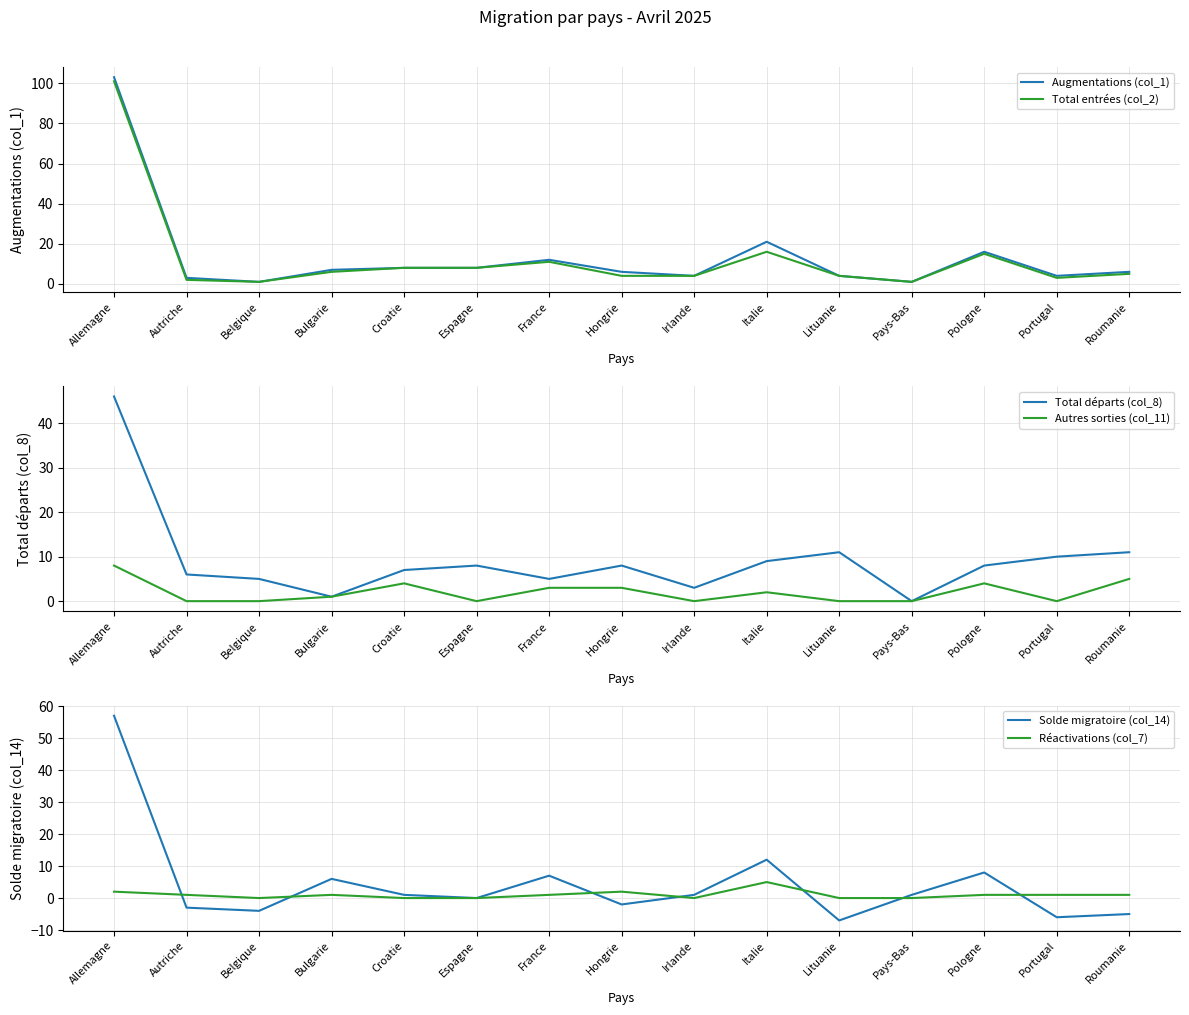

Which series has the largest range (max minus min)?

Augmentations (col_1)